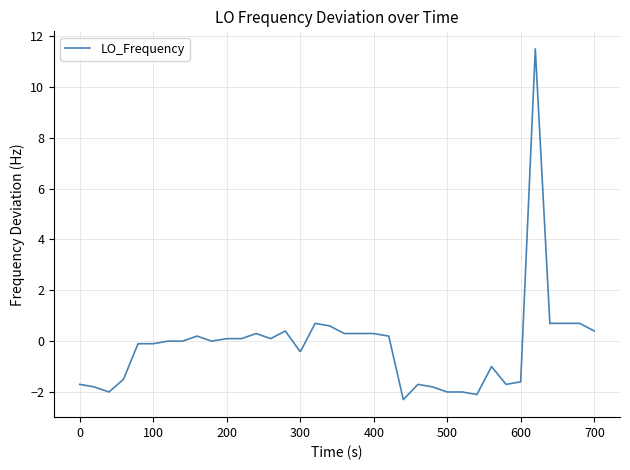

How many lines are shown in the chart?

1